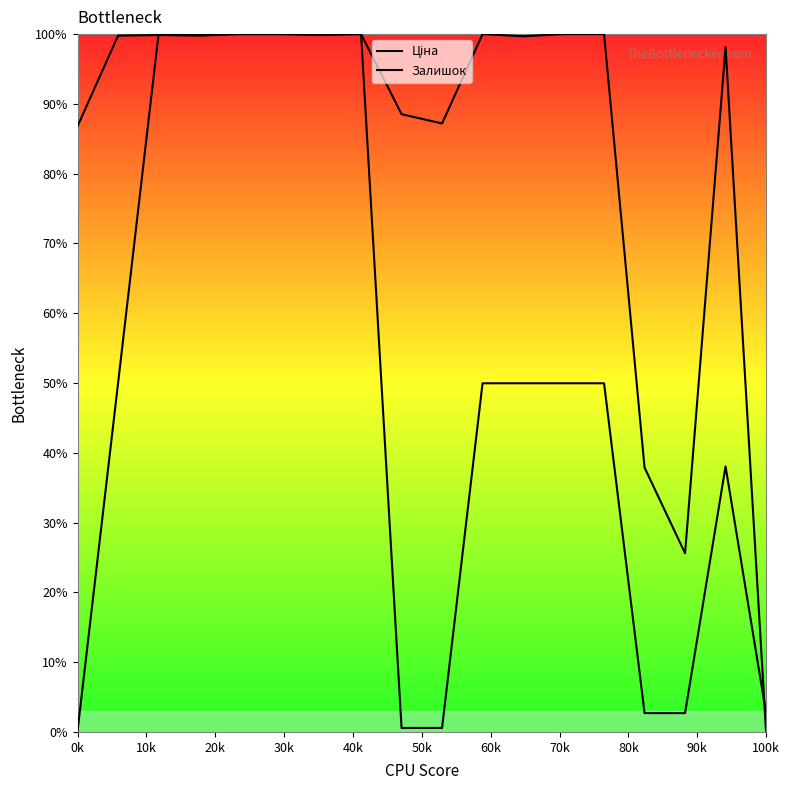

Reading left to right, what are all the values shown in this chart?

Ціна: 0.2	50.0	100.0	100.0	100.0	100.0	100.0	100.0	0.6	0.6	50.0	50.0	50.0	50.0	2.7	2.7	38.1	2.7
Залишок: 86.8	99.8	99.9	99.8	100.0	100.0	99.9	100.0	88.5	87.2	100.0	99.7	100.0	100.0	37.9	25.6	98.1	0.0